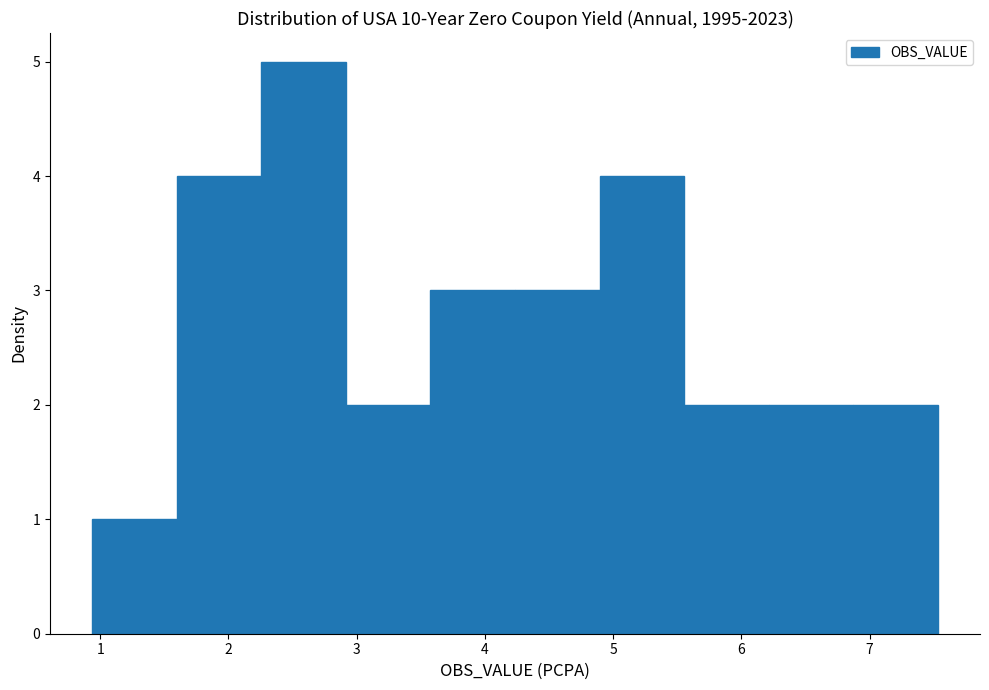

Over which range of the x-axis is the bar tallest?

2.3 to 2.9